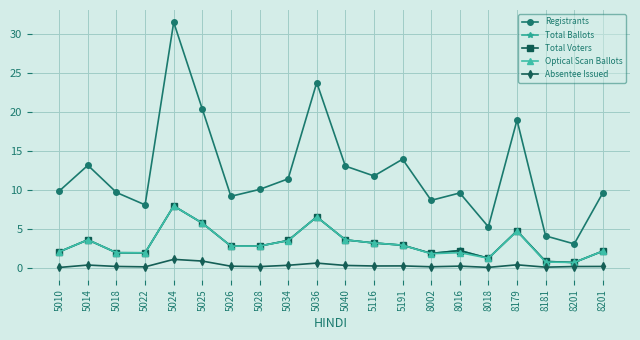

What is the difference between the highest and lowest values at 5036?

23.2